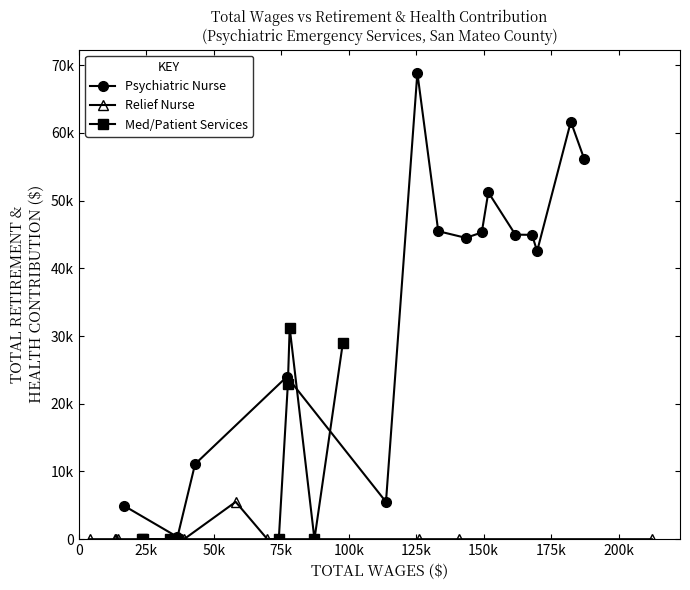

In Med/Patient Services, how many points are lower than both neighbors (excluding endpoints)?

1